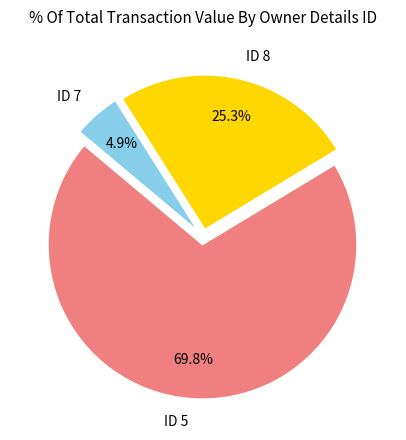

Rank the categories by value from lowest to highest.

ID 7, ID 8, ID 5